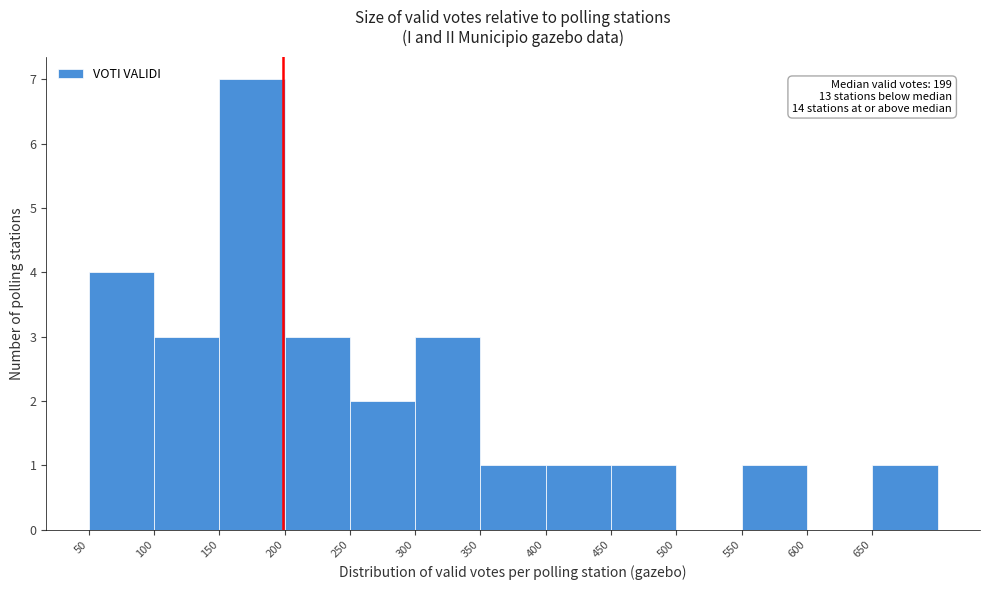

Which range on the x-axis has the tallest bar?

150 to 200